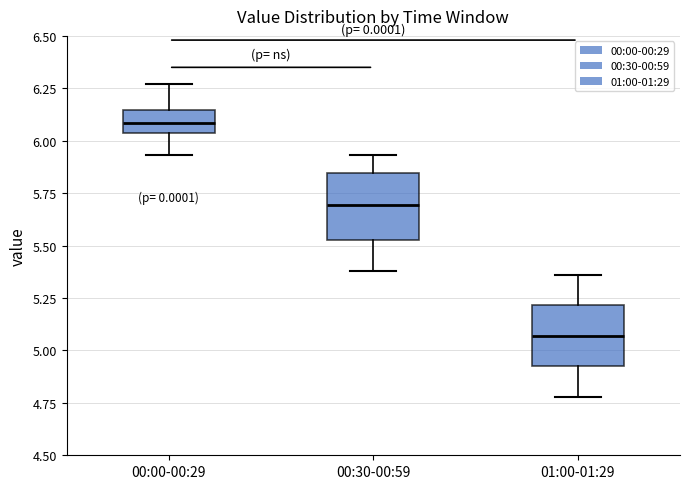

Where is the upper edge of the box for 00:30-00:59 on the y-axis? The values are not printed on the chart, so give them approximately, as read against the axis.

5.85